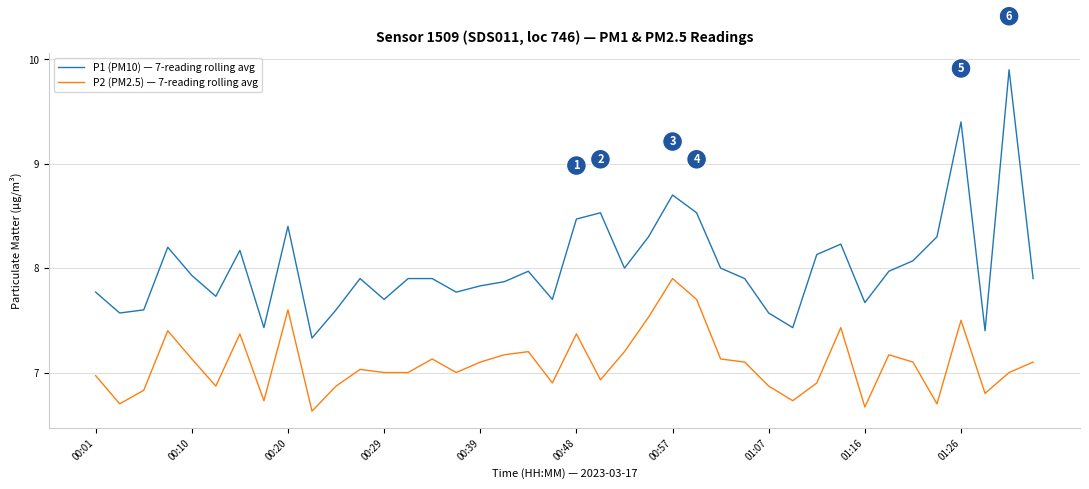

List the series in order of their overall mean, lowest first.

P2 (PM2.5) — 7-reading rolling avg, P1 (PM10) — 7-reading rolling avg